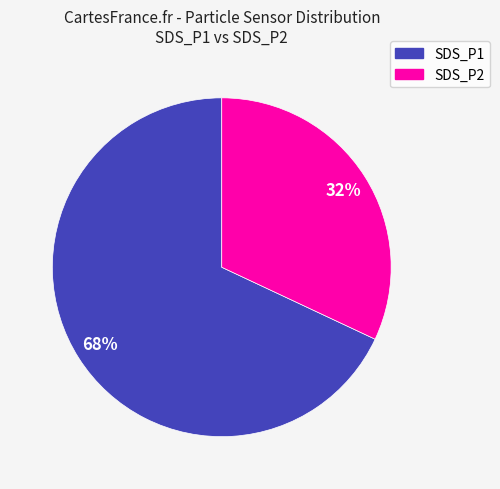

To the nearest percent, what percentage of the pie is SDS_P2?

32%